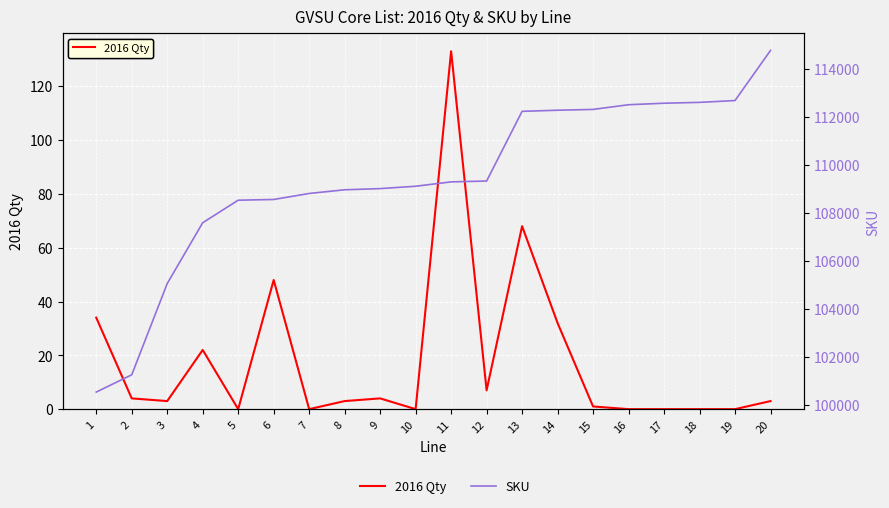

How many values in the 2016 Qty series are below 3?

8